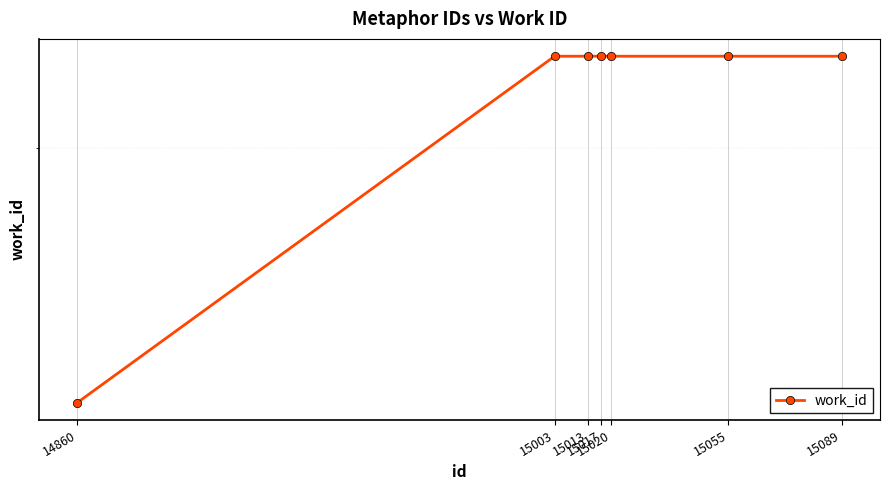

At which label is the value closest to 5587?

14860